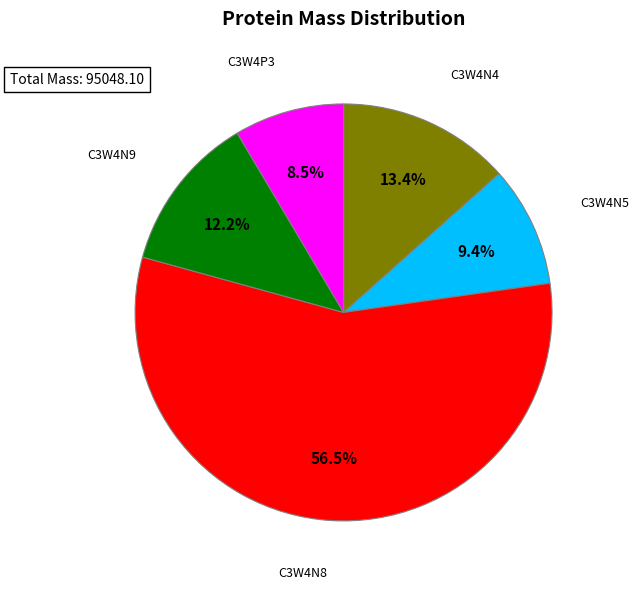

Count the number of slices in the pie.

5